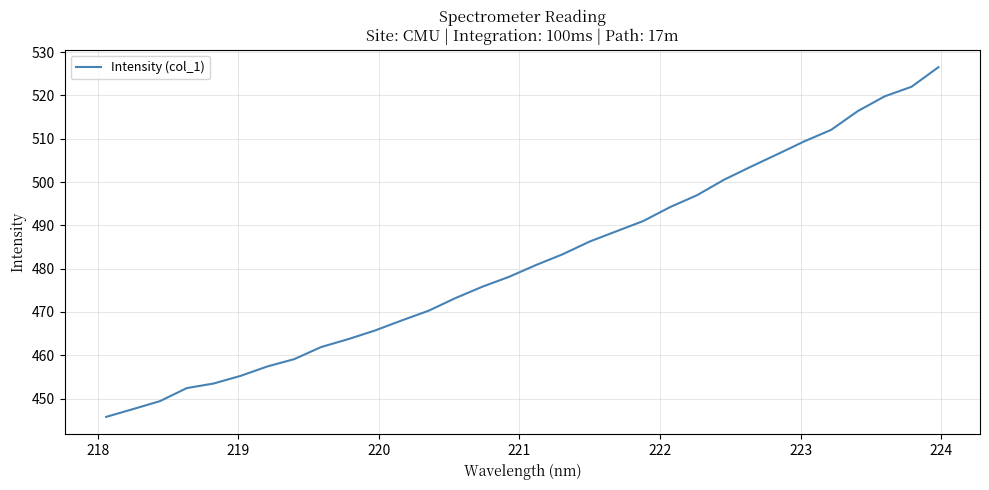

What is the difference between the maximum and minimum values?

80.7